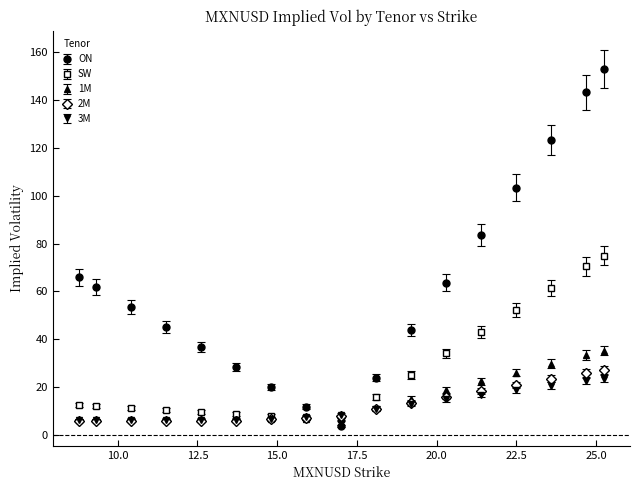

Which series has the largest total across all categories?

ON